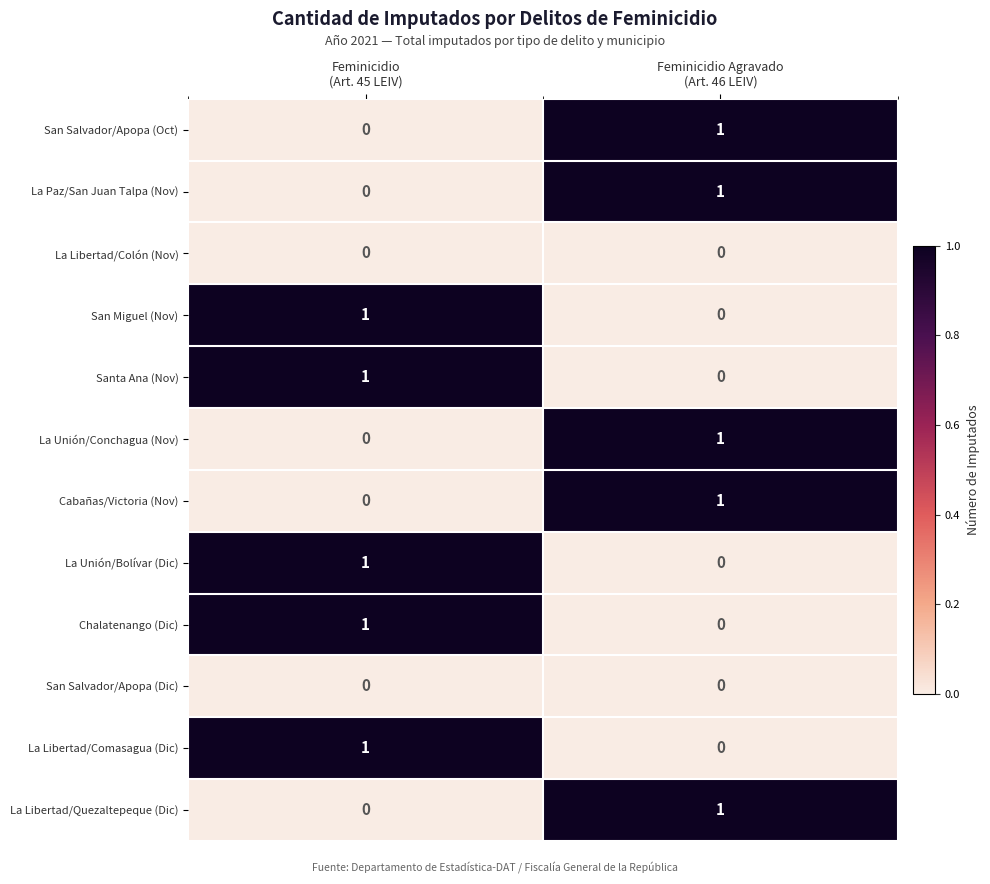

Reading left to right, extract all data points from this chart.

San Salvador/Apopa (Oct): 0	1
La Paz/San Juan Talpa (Nov): 0	1
La Libertad/Colón (Nov): 0	0
San Miguel (Nov): 1	0
Santa Ana (Nov): 1	0
La Unión/Conchagua (Nov): 0	1
Cabañas/Victoria (Nov): 0	1
La Unión/Bolívar (Dic): 1	0
Chalatenango (Dic): 1	0
San Salvador/Apopa (Dic): 0	0
La Libertad/Comasagua (Dic): 1	0
La Libertad/Quezaltepeque (Dic): 0	1